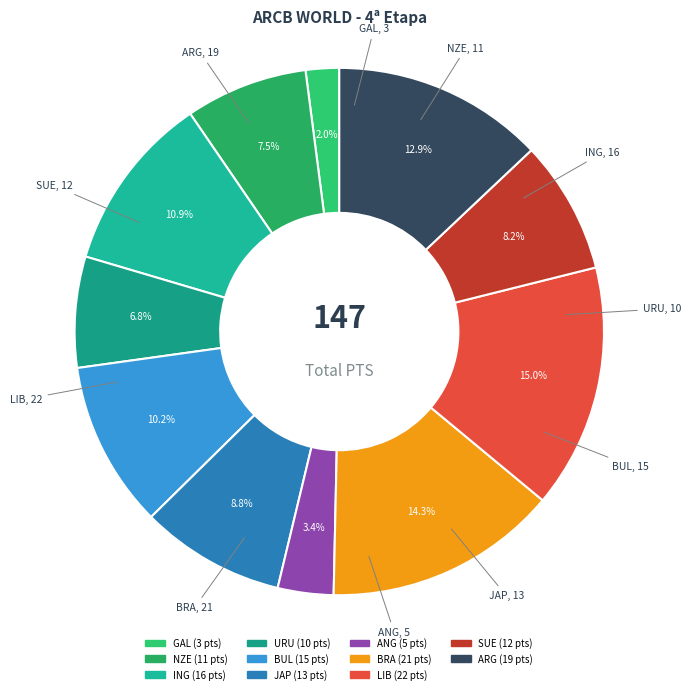

Count the number of slices in the pie.

11